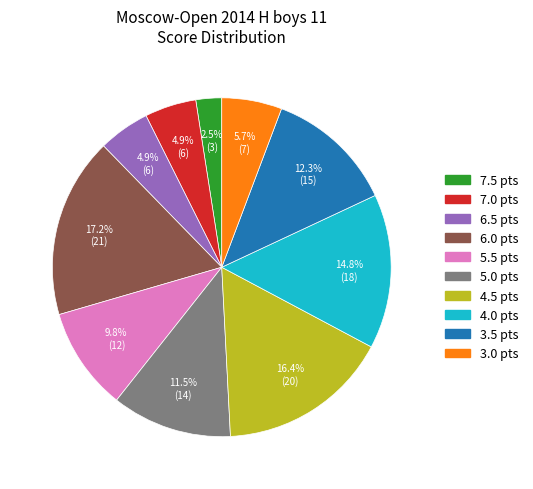

Does any single category account for the majority?

No